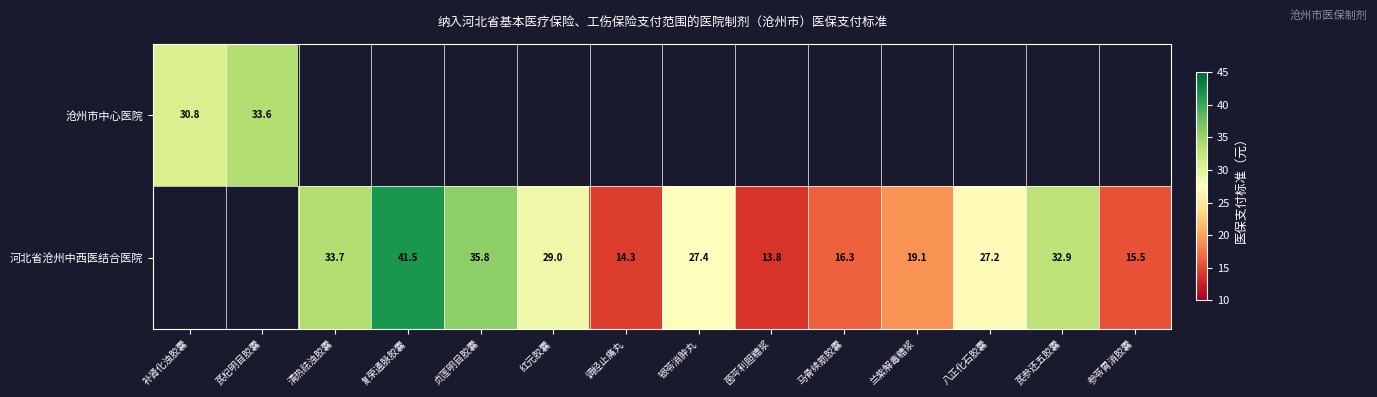

Is the value of 沧州市中心医院 at 芪杞明目胶囊 greater than the value of 河北省沧州中西医结合医院 at 八正化石胶囊?

Yes